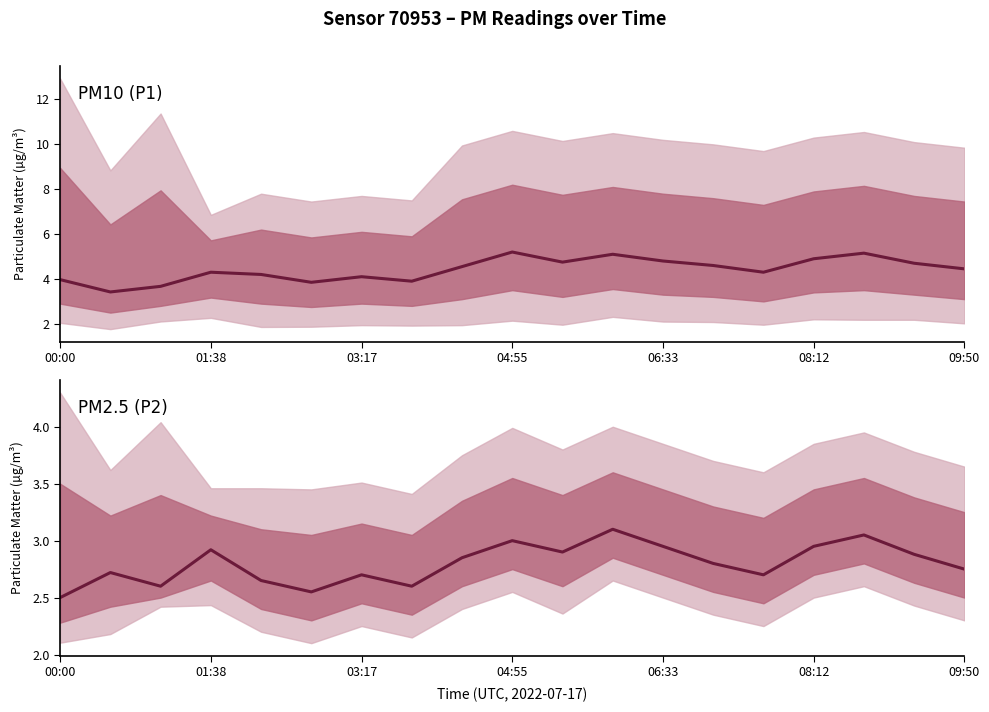

Reading left to right, extract all data points from this chart.

P1: 4.0	3.4	3.7	4.3	4.2	3.9	4.1	3.9	4.5	5.2	4.8	5.1	4.8	4.6	4.3	4.9	5.2	4.7	4.5
P2: 2.5	2.7	2.6	2.9	2.6	2.5	2.7	2.6	2.9	3.0	2.9	3.1	3.0	2.8	2.7	3.0	3.0	2.9	2.8